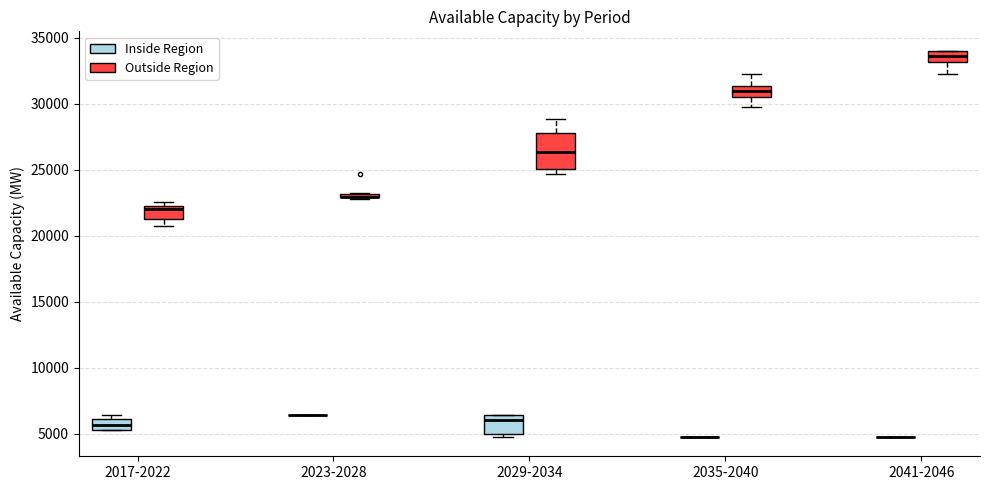

Reading left to right, read every box against the y-axis: the position of its median line, the range the box covers, and the ends of its whiskers. The values are not printed on the chart, so give them approximately, as read against the axis.

2017-2022 (Inside Region): median 5500 (inside the box), box 5500 to 6000, whiskers 5500 to 6500
2017-2022 (Outside Region): median 22000, box 21500 to 22500, whiskers 20500 to 22500 (just above the box's upper edge)
2023-2028 (Inside Region): box collapsed to a line at 6500, whiskers 6500 to 6500
2023-2028 (Outside Region): box collapsed to a line at 23000, whiskers 23000 to 23000
2029-2034 (Inside Region): median 6000, box 5000 to 6500, whiskers 5000 (just below the box's lower edge) to 6500
2029-2034 (Outside Region): median 26500, box 25000 to 28000, whiskers 24500 to 29000
2035-2040 (Inside Region): box collapsed to a line at 5000, whiskers 5000 to 5000
2035-2040 (Outside Region): median 31000, box 30500 to 31500, whiskers 29500 to 32000
2041-2046 (Inside Region): box collapsed to a line at 5000, whiskers 5000 to 5000
2041-2046 (Outside Region): median 33500, box 33000 to 34000, whiskers 32000 to 34000